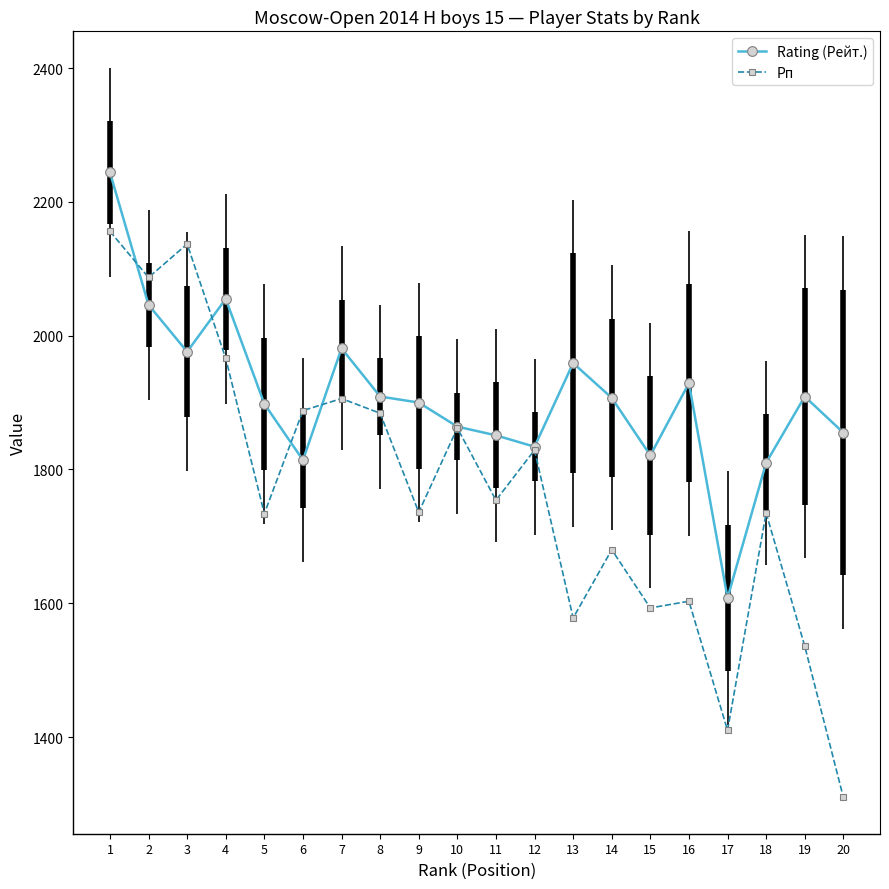

Rank the series by their maximum value, from lowest to highest.

Рп, Rating (Рейт.)